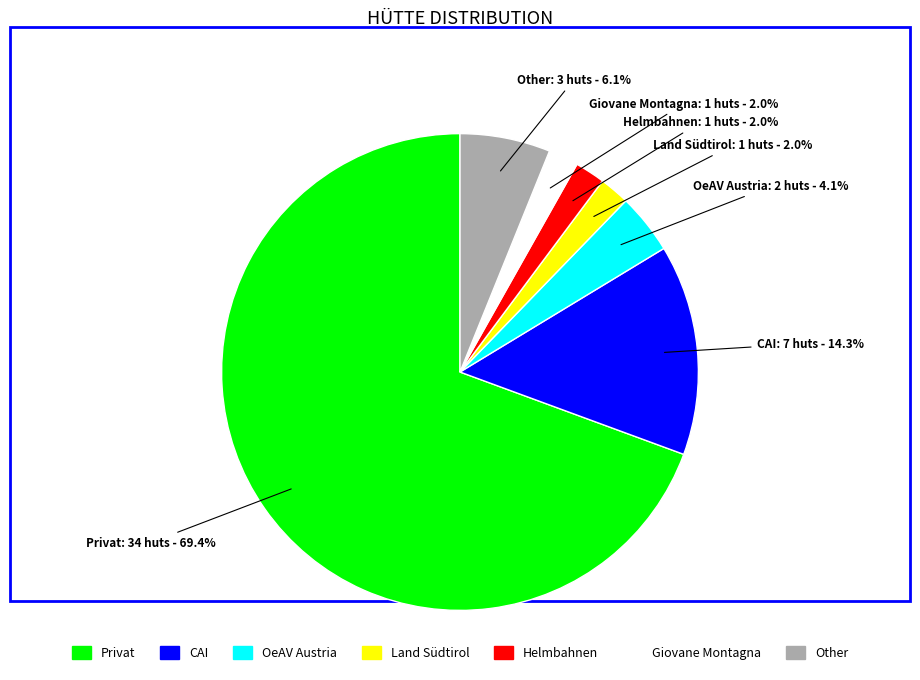

To the nearest percent, what is the combined percentage of Helmbahnen and OeAV Austria?

6%